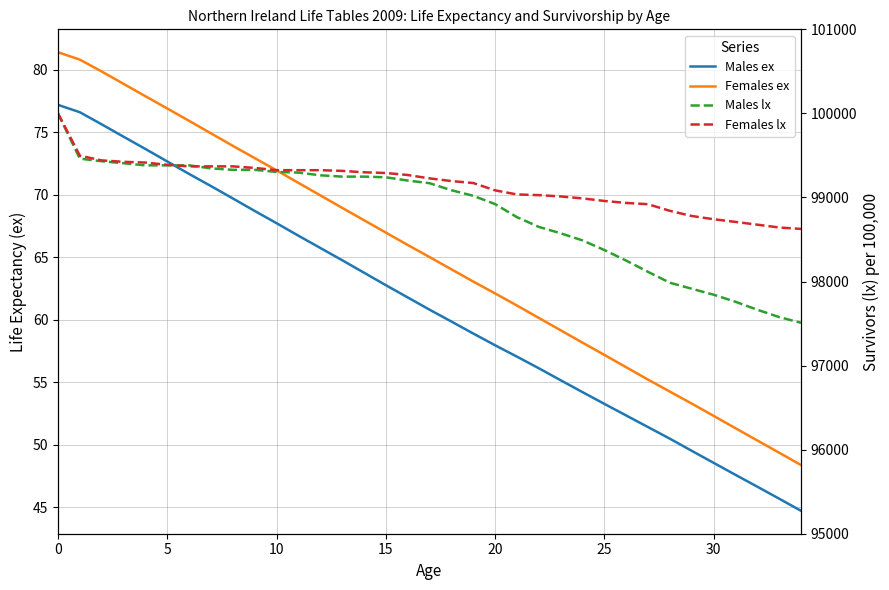

What are all the series names shown in the legend?

Males ex, Females ex, Males lx, Females lx